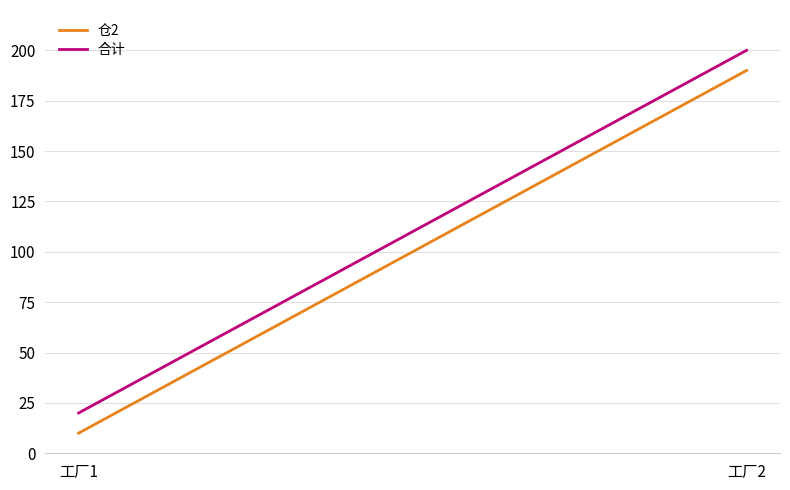

At which category is the sum across all series the highest?

工厂2